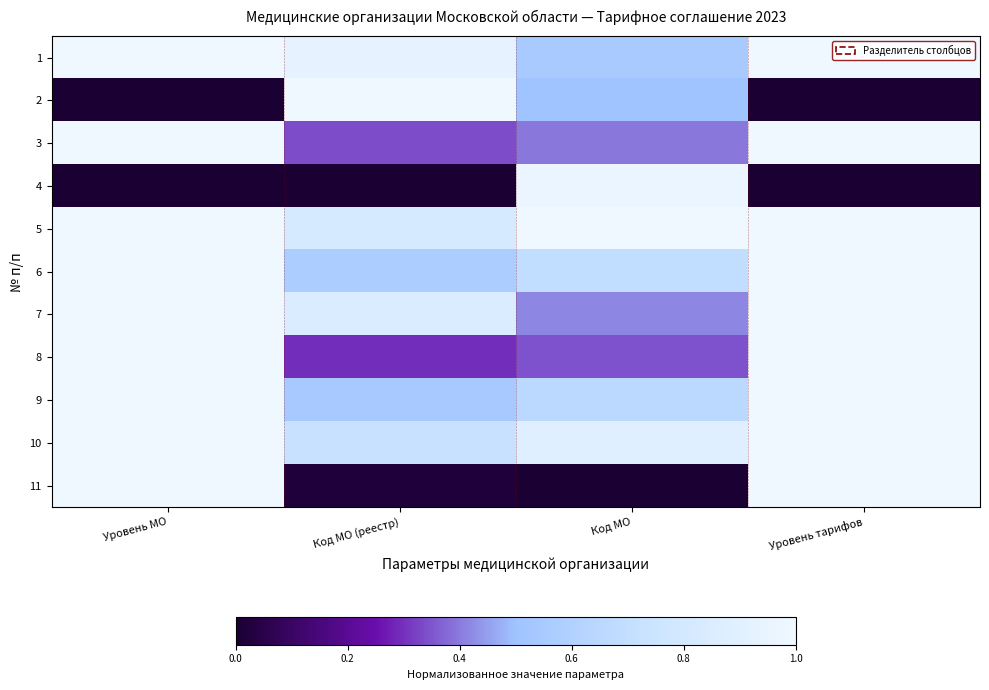

How many categories are shown in the chart?

4